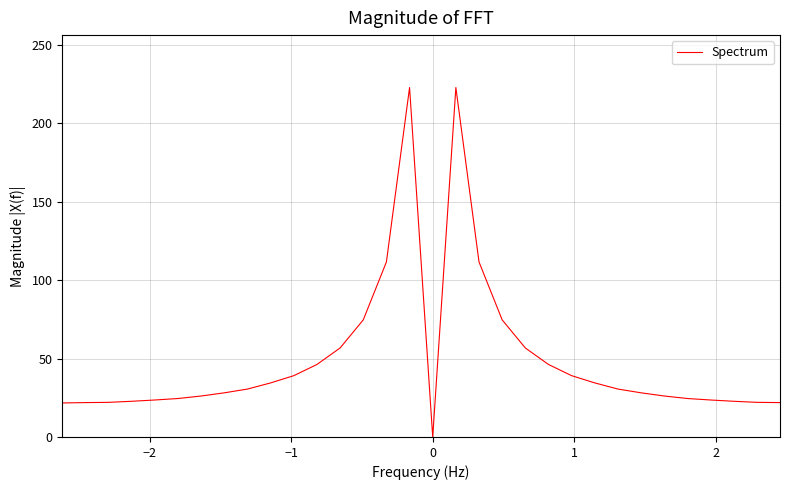

True or false: the data has more than 0 interior local peaks.

True